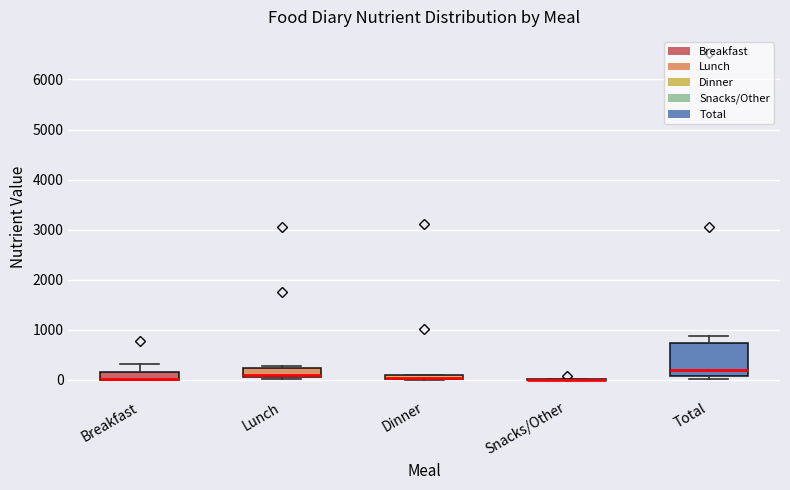

Where is the lower edge of the box for Lunch on the y-axis? The values are not printed on the chart, so give them approximately, as read against the axis.

100